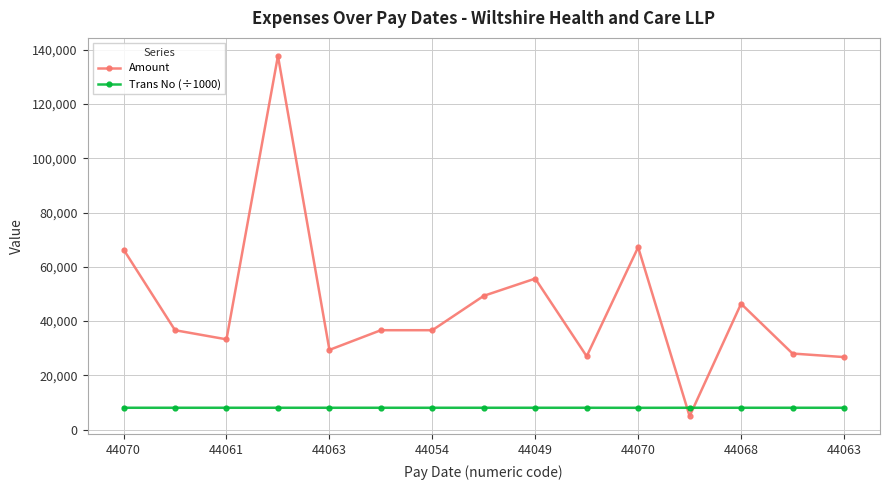

What is the sum of all Trans No (÷1000) values?

120569.0